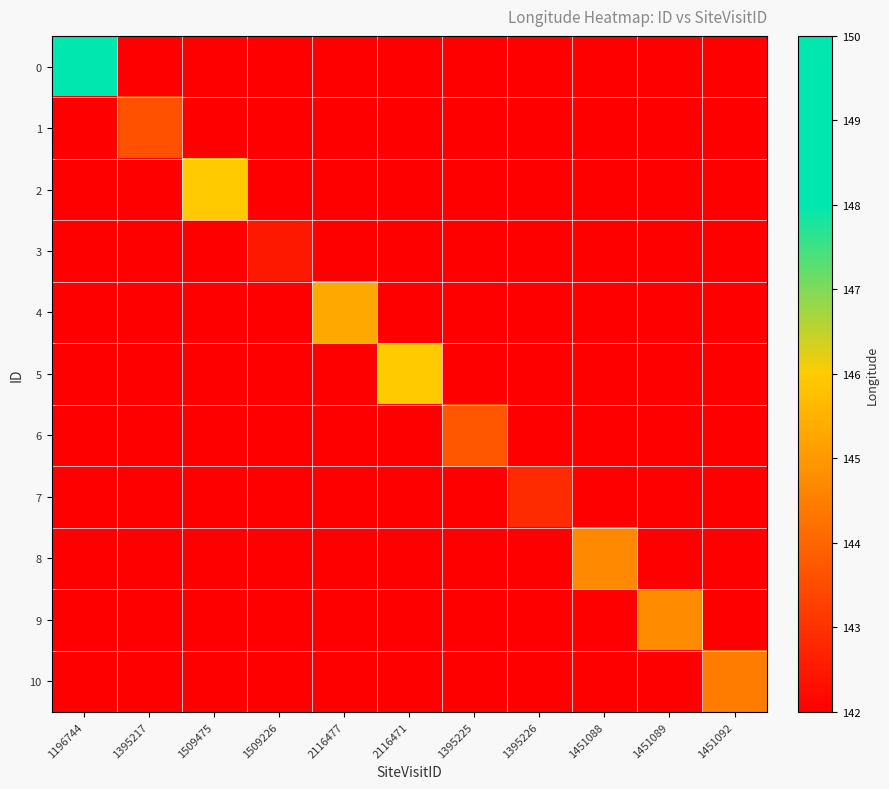

At which category is the sum across all series the highest?

1196744